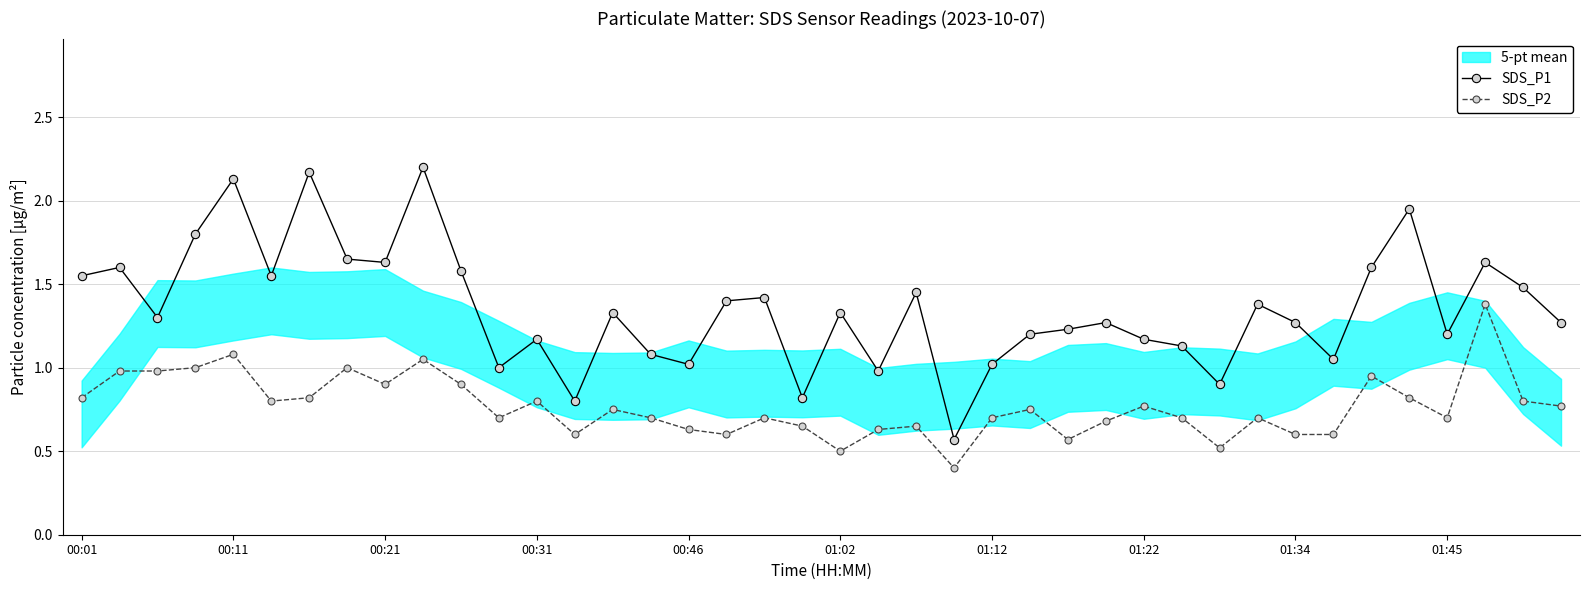

Between 22 and 23, which series saw the biggest shift?

SDS_P1